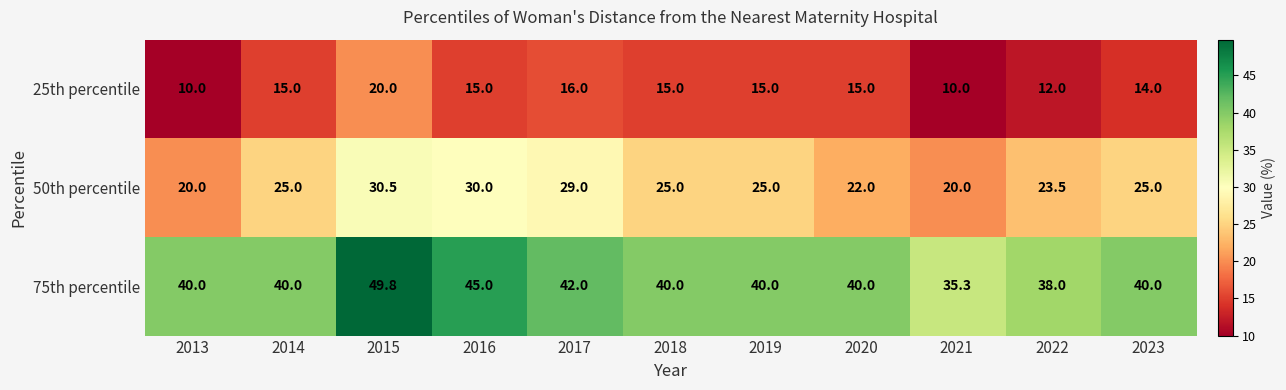

At which label is 75th percentile closest to 42?

2017